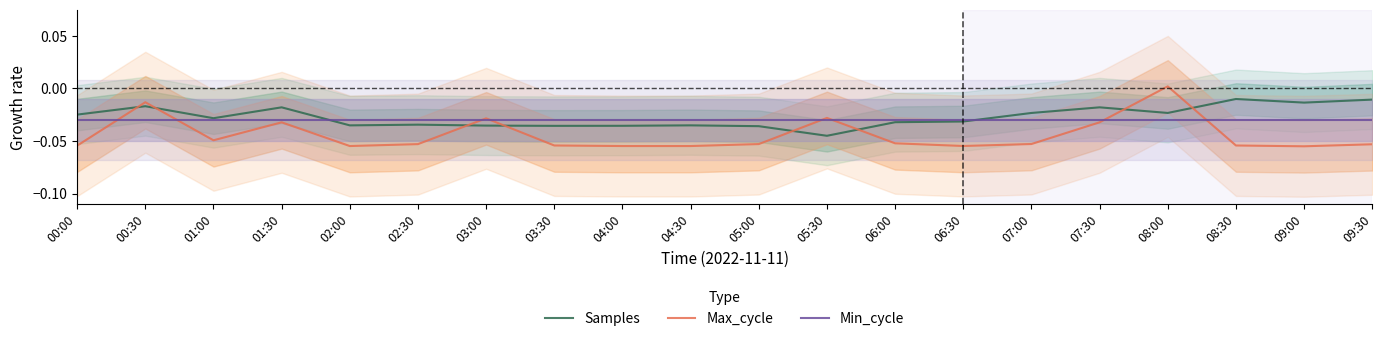

What are all the series names shown in the legend?

Samples, Max_cycle, Min_cycle